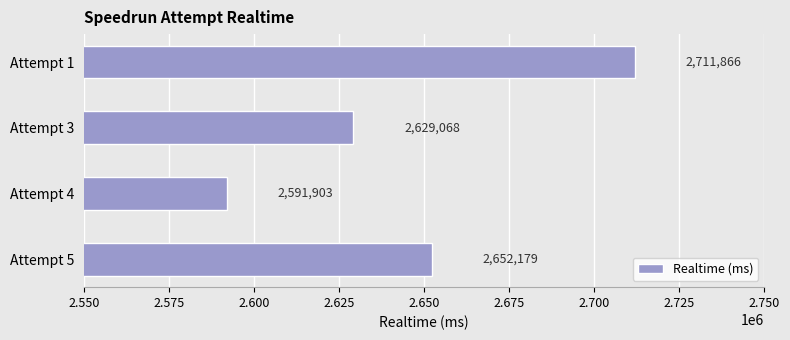

How many distinct data groups are displayed?

1